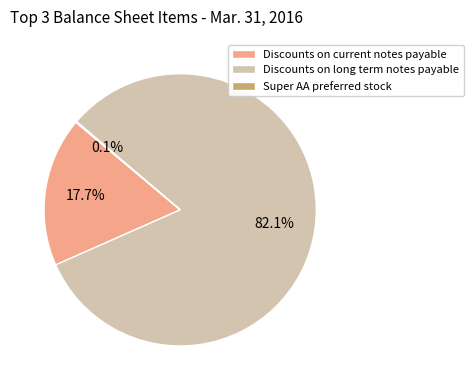

Is the sum of Discounts on long term notes payable and Discounts on current notes payable greater than half?

Yes